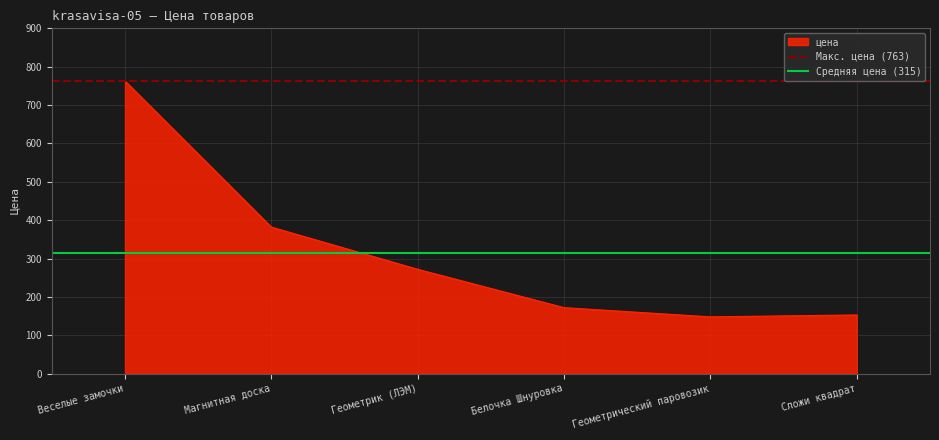

What is the lowest value of the цена series?

148